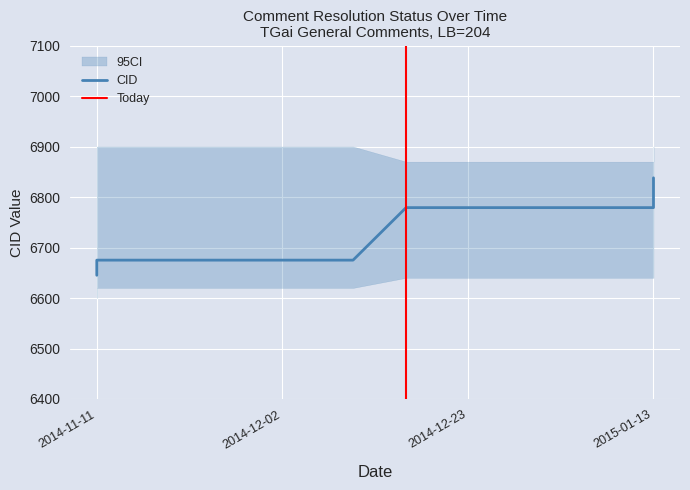

What is the sum of all CID values?

47036